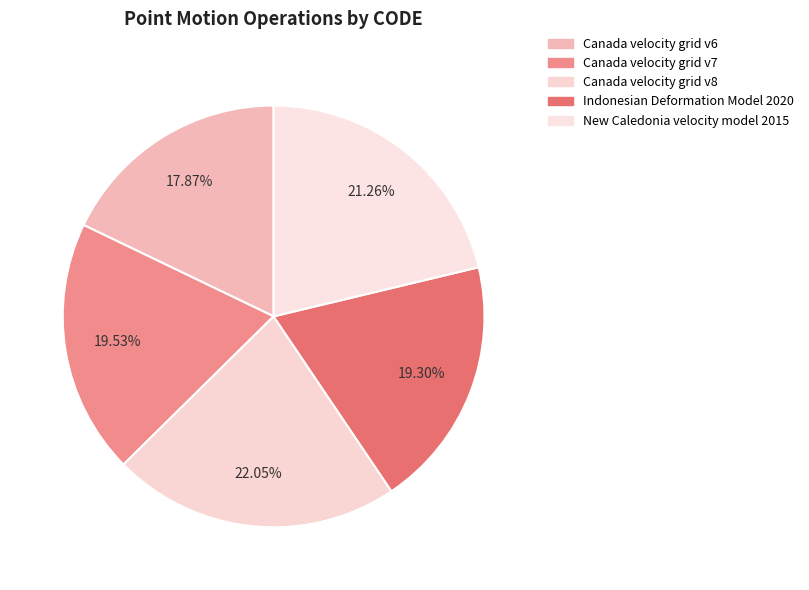

How many slices are in this pie chart?

5